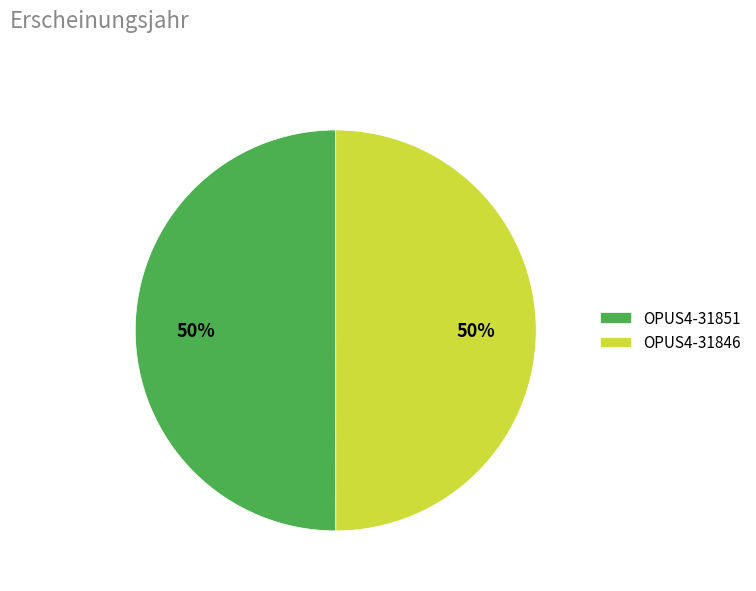

The OPUS4-31851 slice represents 50% of the pie. True or false?

True